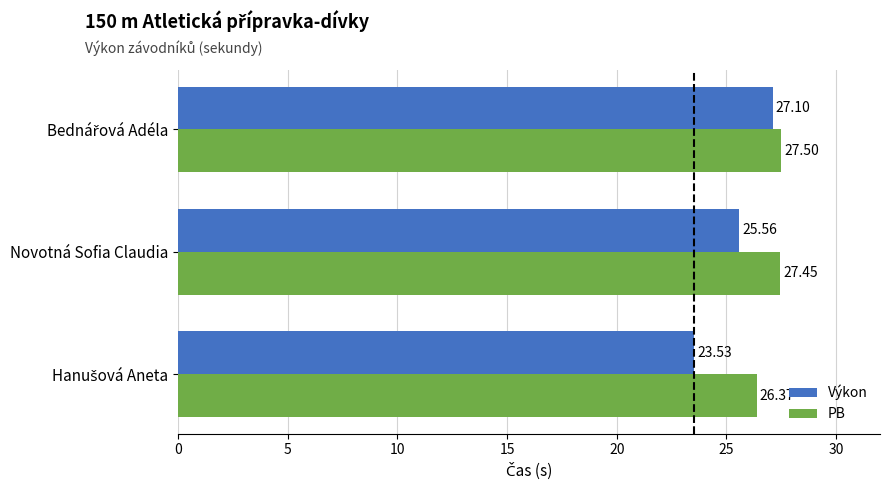

Rank the series at Novotná Sofia Claudia from highest to lowest value.

PB, Výkon